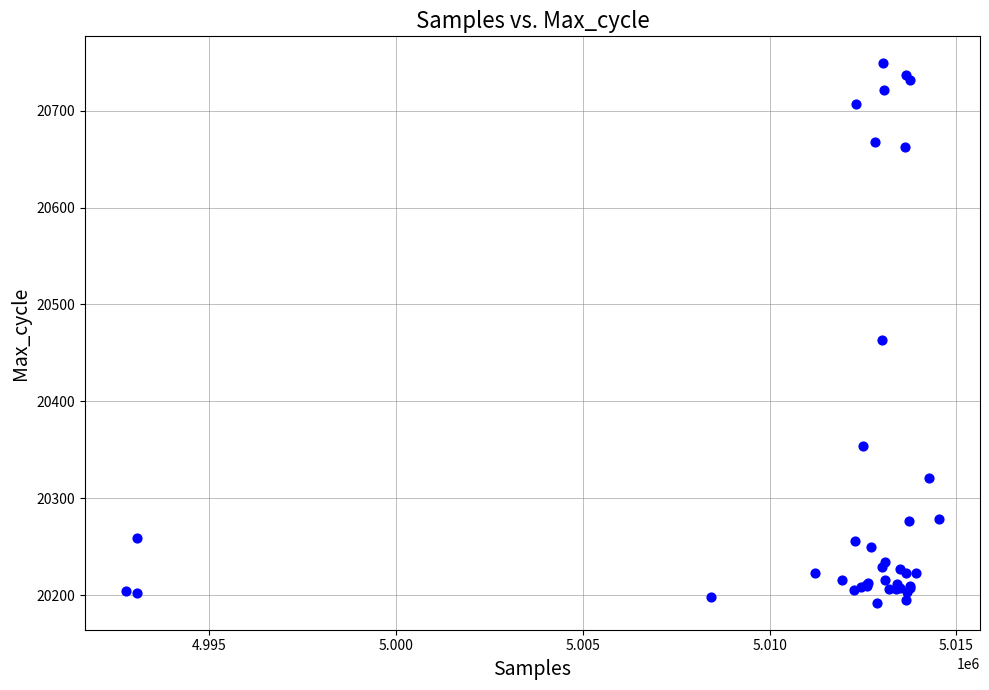

What Y value in the scatter plot is closest to 20470?

20463